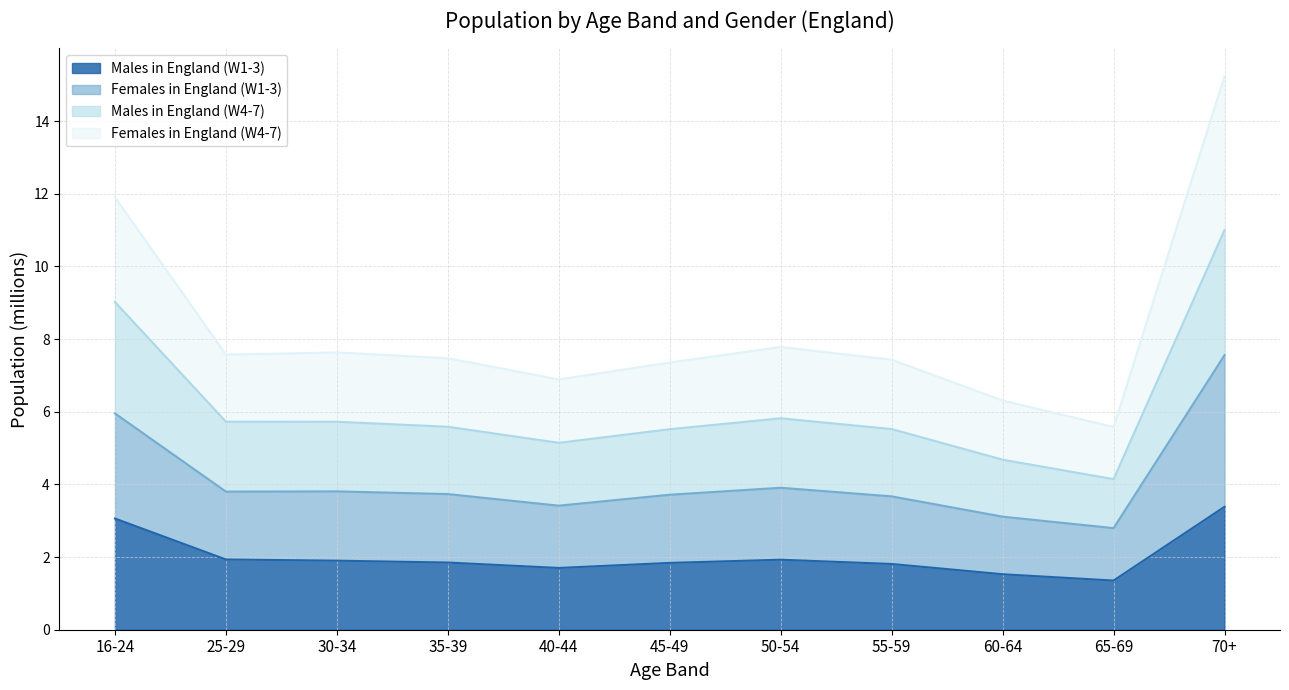

What is the total value across all series at 70+?

15.2